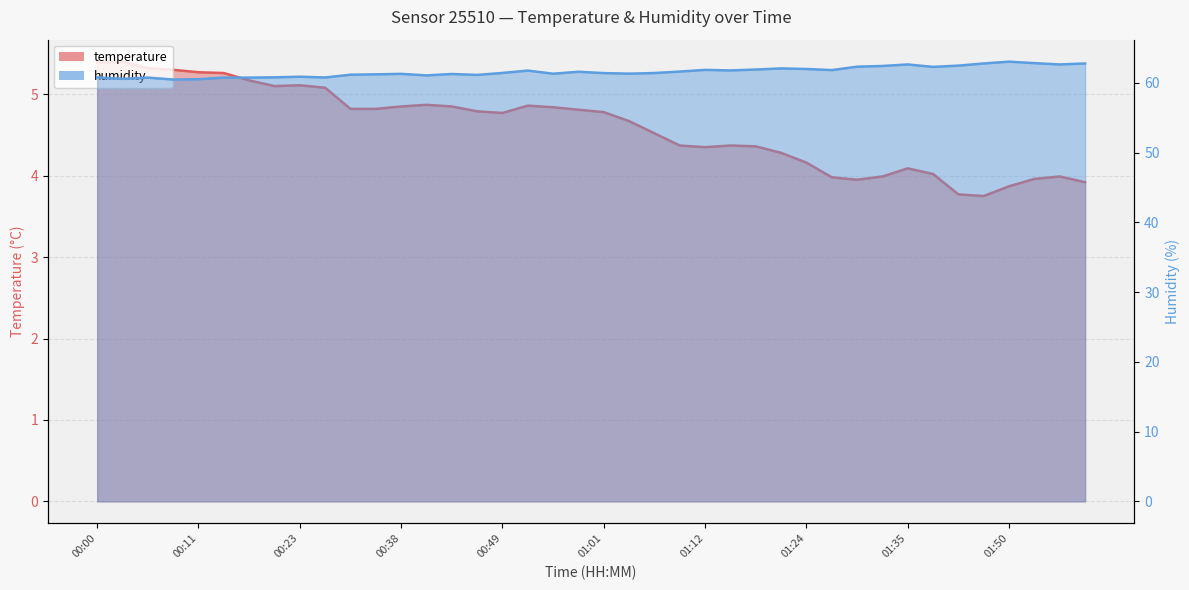

Reading left to right, what are all the values shown in this chart?

temperature: 00:00=5.4	00:03=5.4	00:06=5.3	00:09=5.3	00:11=5.3	00:14=5.3	00:17=5.2	00:20=5.1	00:23=5.1	00:26=5.1	00:32=4.8	00:35=4.8	00:38=4.8	00:40=4.9	00:43=4.8	00:46=4.8	00:49=4.8	00:52=4.9	00:55=4.8	00:58=4.8	01:01=4.8	01:03=4.7	01:06=4.5	01:09=4.4	01:12=4.3	01:15=4.4	01:18=4.4	01:21=4.3	01:24=4.2	01:27=4.0	01:30=4.0	01:32=4.0	01:35=4.1	01:38=4.0	01:41=3.8	01:47=3.8	01:50=3.9	01:52=4.0	01:55=4.0	01:58=3.9
humidity: 00:00=60.8	00:03=60.6	00:06=60.8	00:09=60.5	00:11=60.5	00:14=60.8	00:17=60.8	00:20=60.8	00:23=60.9	00:26=60.8	00:32=61.2	00:35=61.2	00:38=61.3	00:40=61.1	00:43=61.3	00:46=61.2	00:49=61.4	00:52=61.8	00:55=61.3	00:58=61.6	01:01=61.4	01:03=61.3	01:06=61.4	01:09=61.6	01:12=61.9	01:15=61.8	01:18=61.9	01:21=62.1	01:24=62.0	01:27=61.9	01:30=62.3	01:32=62.4	01:35=62.7	01:38=62.3	01:41=62.5	01:47=62.8	01:50=63.1	01:52=62.9	01:55=62.7	01:58=62.8